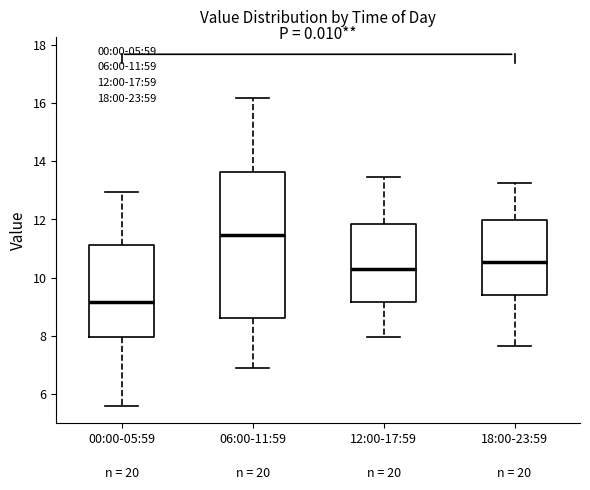

Reading left to right, transcribe this box plot: for each box, give where its median line is, the range the box spans, and where its two whiskers end, as read against the y-axis. The values are not printed on the chart, so give them approximately, as read against the axis.

00:00-05:59: median 9.2, box 8.0 to 11.2, whiskers 5.6 to 13.0
06:00-11:59: median 11.4, box 8.6 to 13.6, whiskers 7.0 to 16.2
12:00-17:59: median 10.4, box 9.2 to 11.8, whiskers 8.0 to 13.4
18:00-23:59: median 10.6, box 9.4 to 12.0, whiskers 7.6 to 13.2